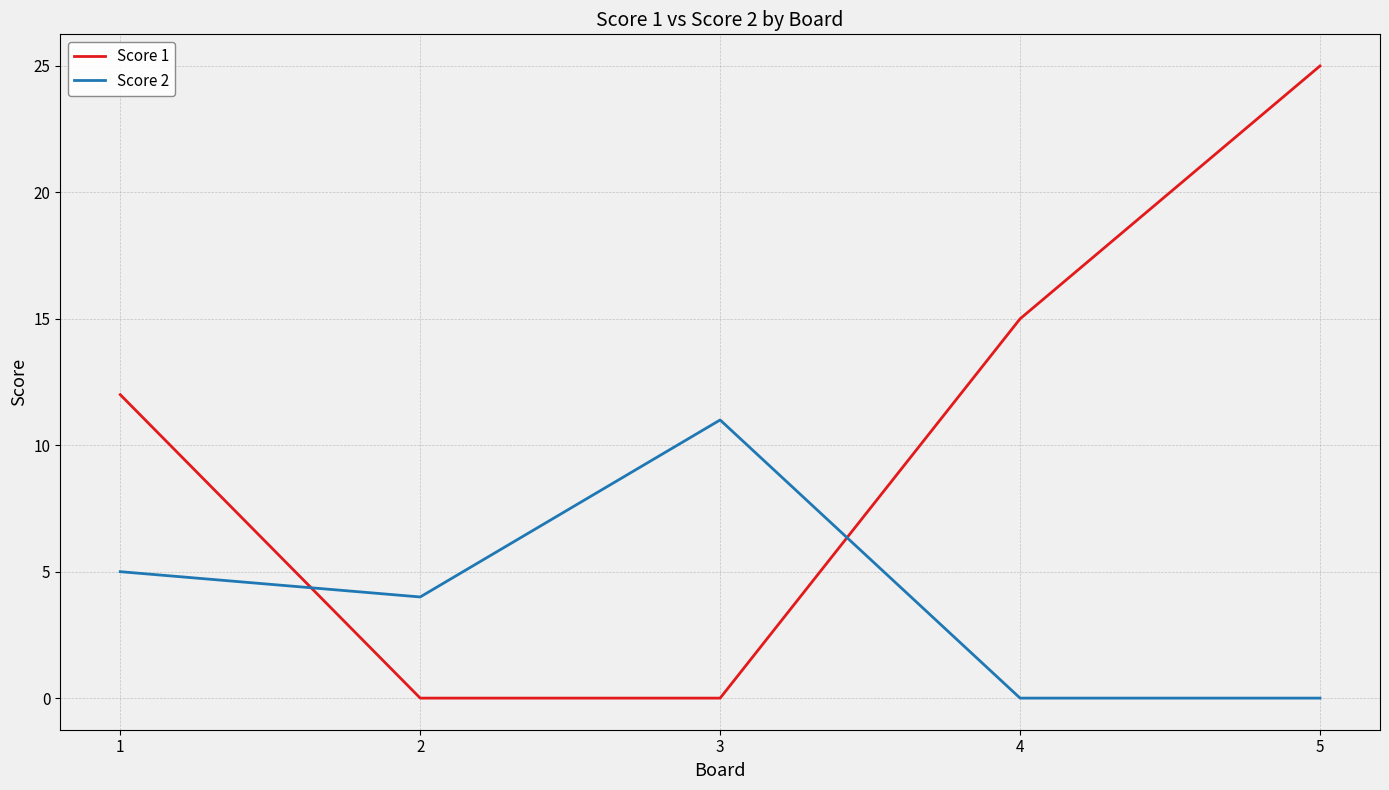

What is the average value of the Score 1 series?

10